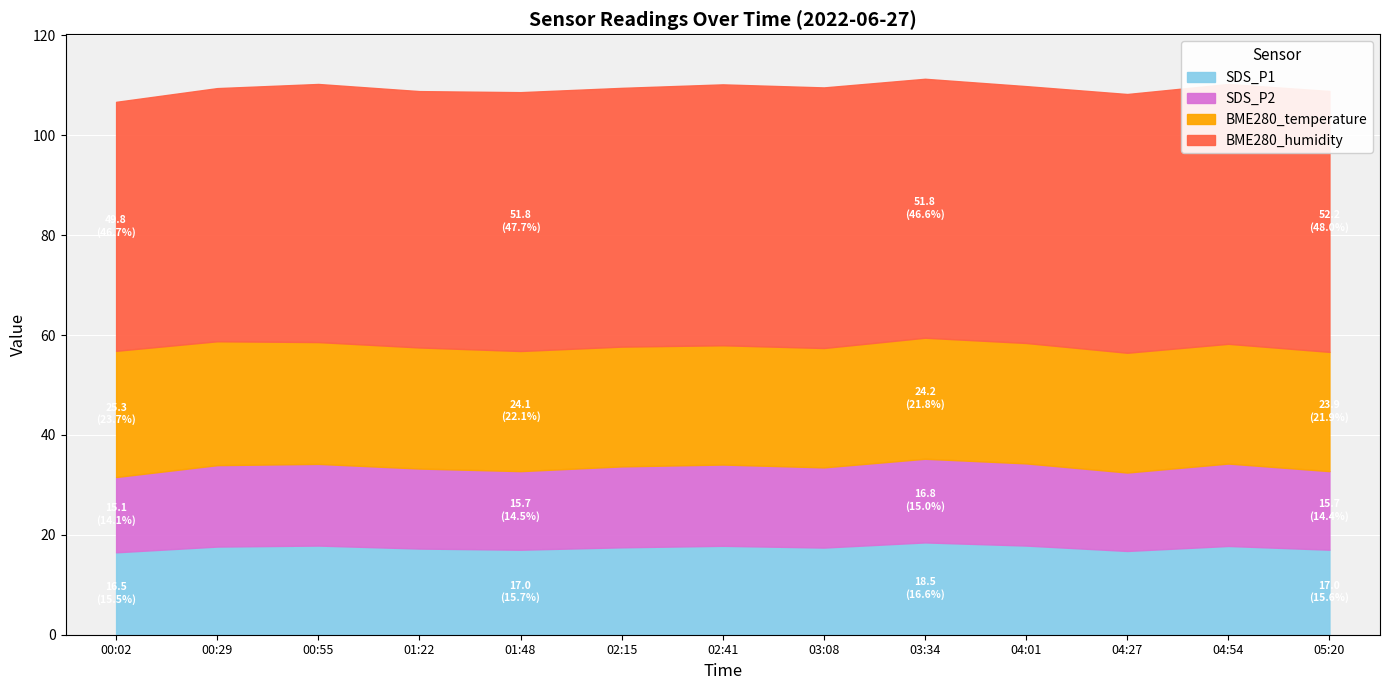

What is the label of the 3rd point from the left?

00:55